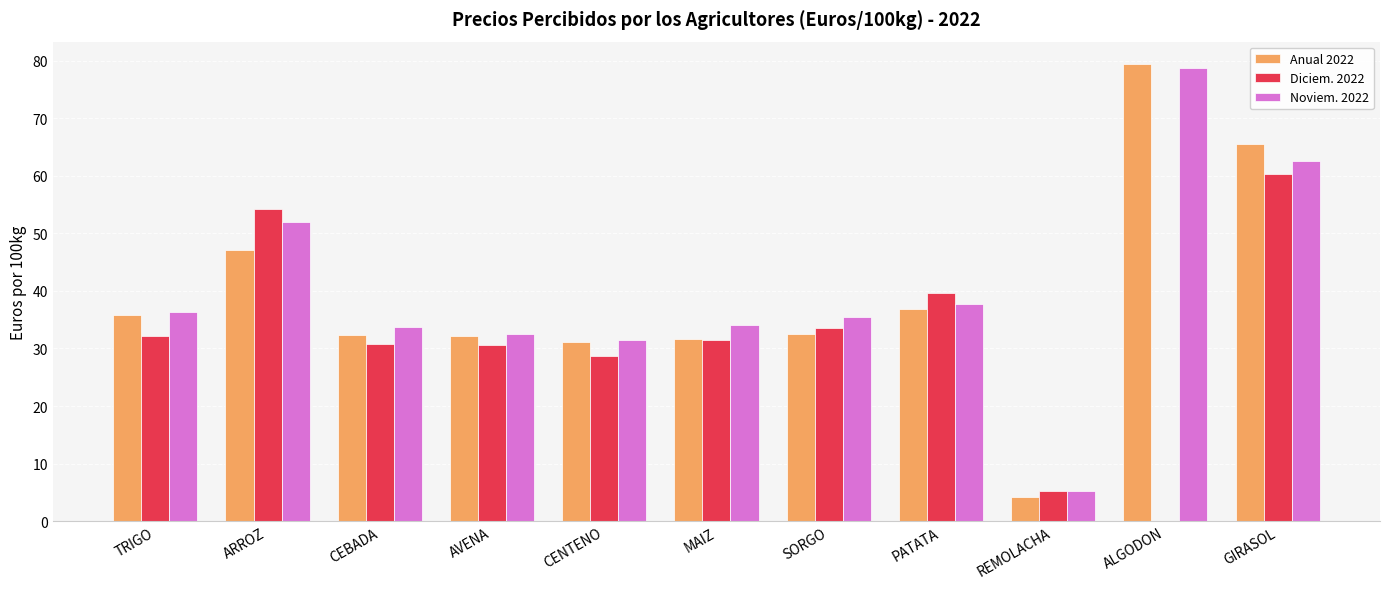

Are the bars grouped side by side (vs. stacked)?

Yes